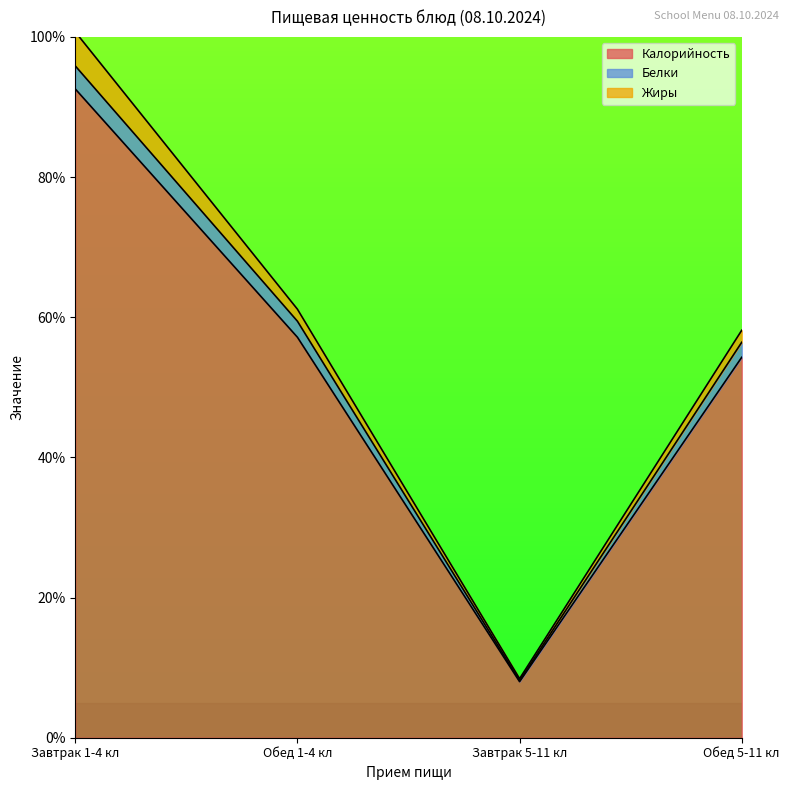

Rank the categories by Калорийность value from lowest to highest.

Завтрак 5-11 кл, Обед 5-11 кл, Обед 1-4 кл, Завтрак 1-4 кл